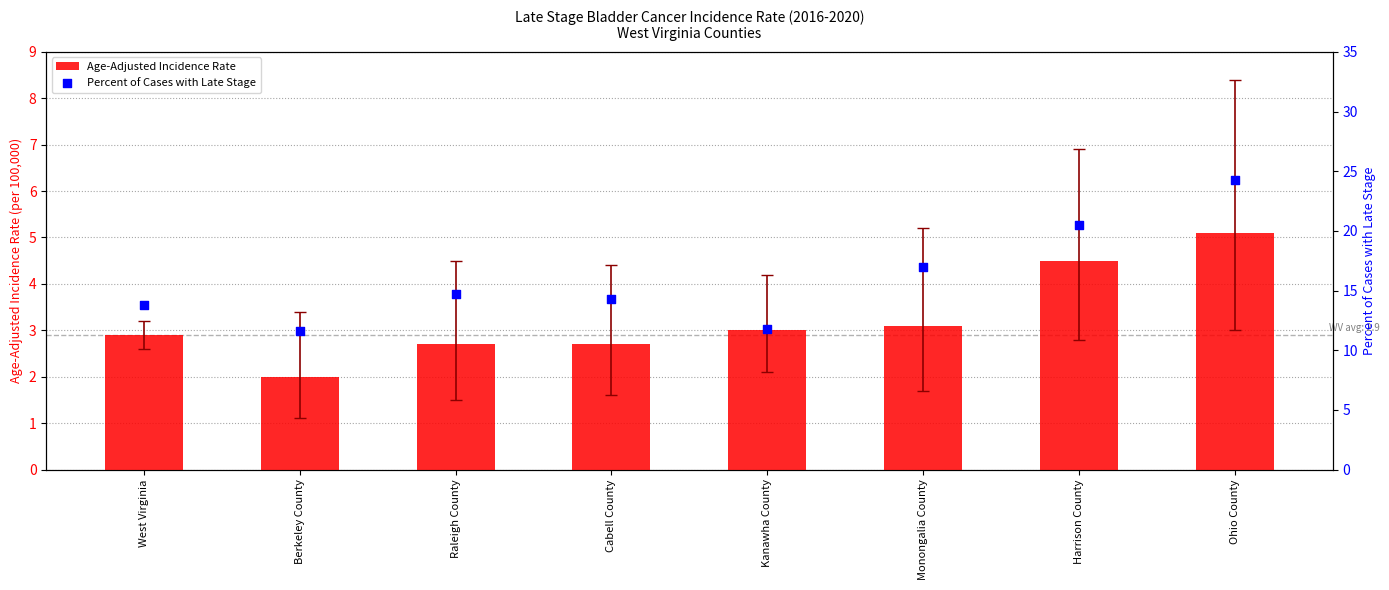

What is the total value across all series at Cabell County?

17.0